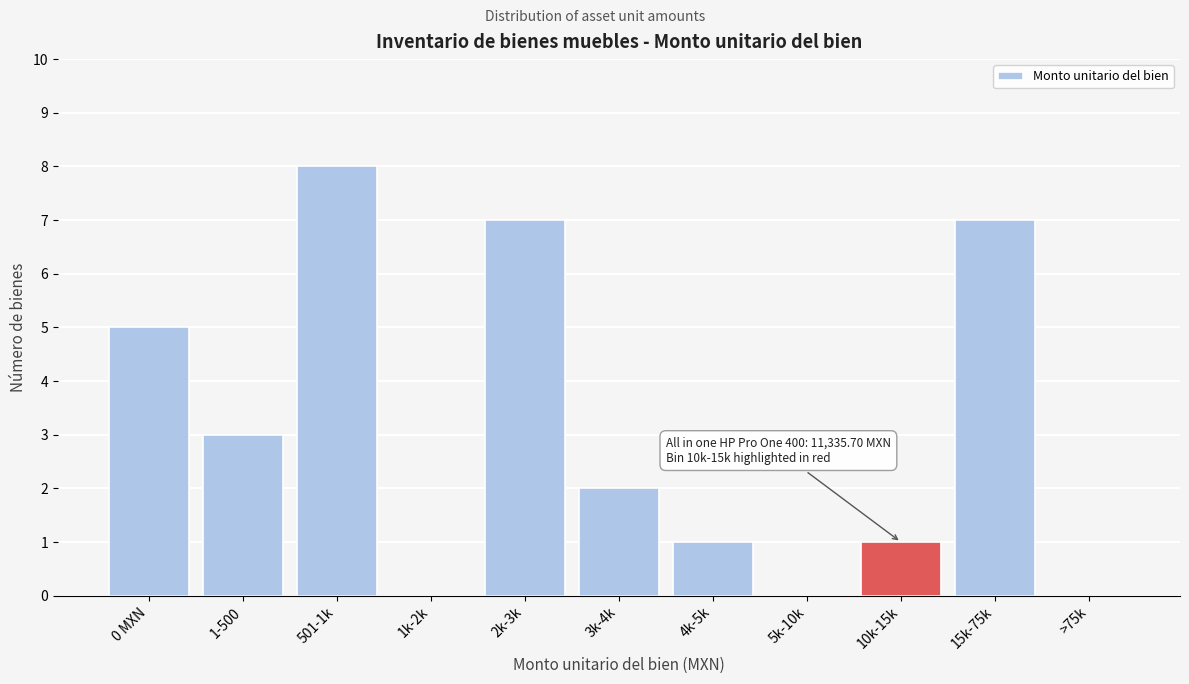

Reading left to right, transcribe all the data shown in this chart.

0 MXN=5	1-500=3	501-1k=8	1k-2k=0	2k-3k=7	3k-4k=2	4k-5k=1	5k-10k=0	10k-15k=1	15k-75k=7	>75k=0